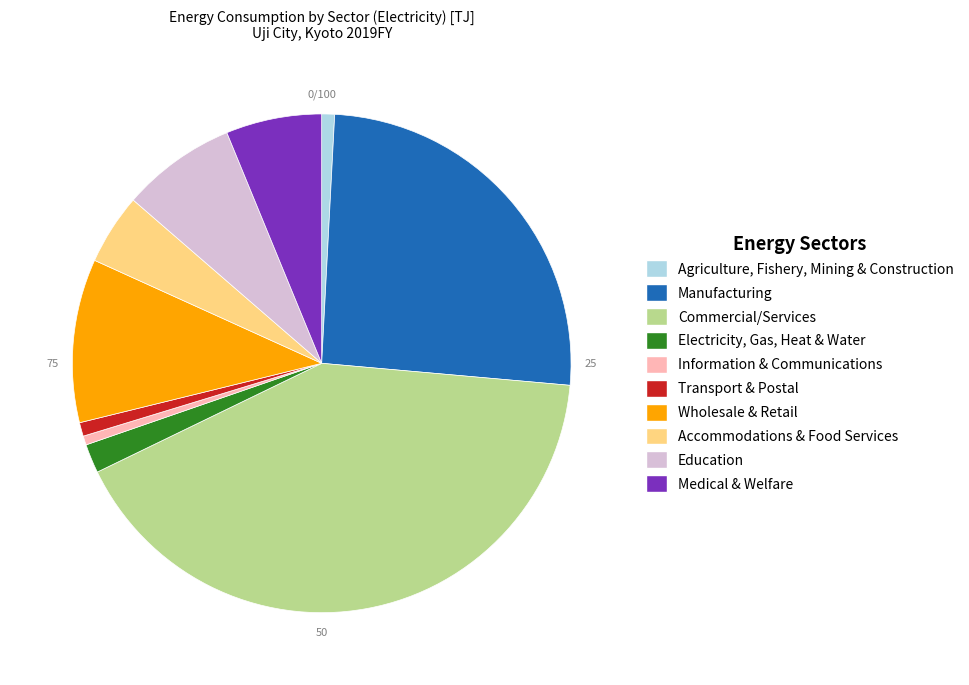

Does Commercial/Services represent more than half of the total?

No